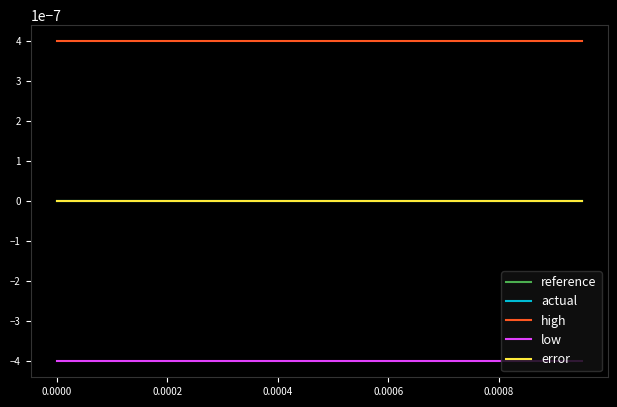

Which category has the lowest value in the low series?

−0.0002